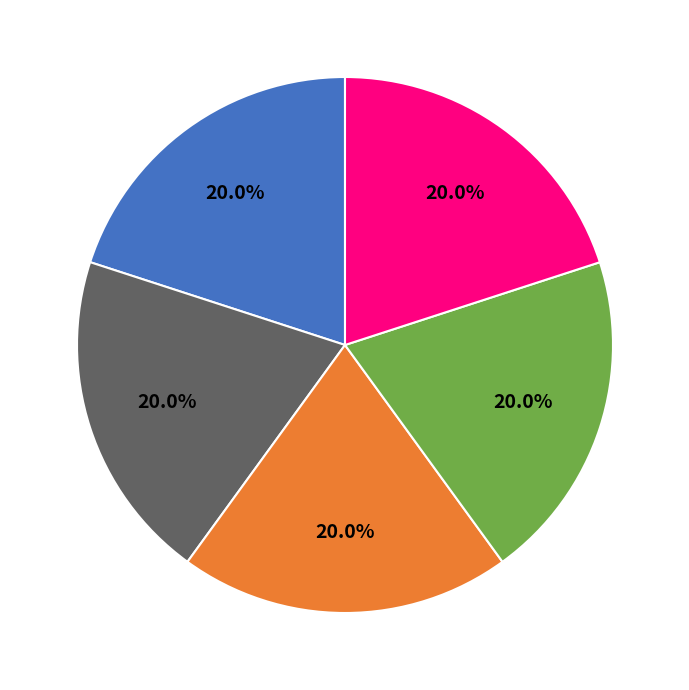

Does any single category account for the majority?

No